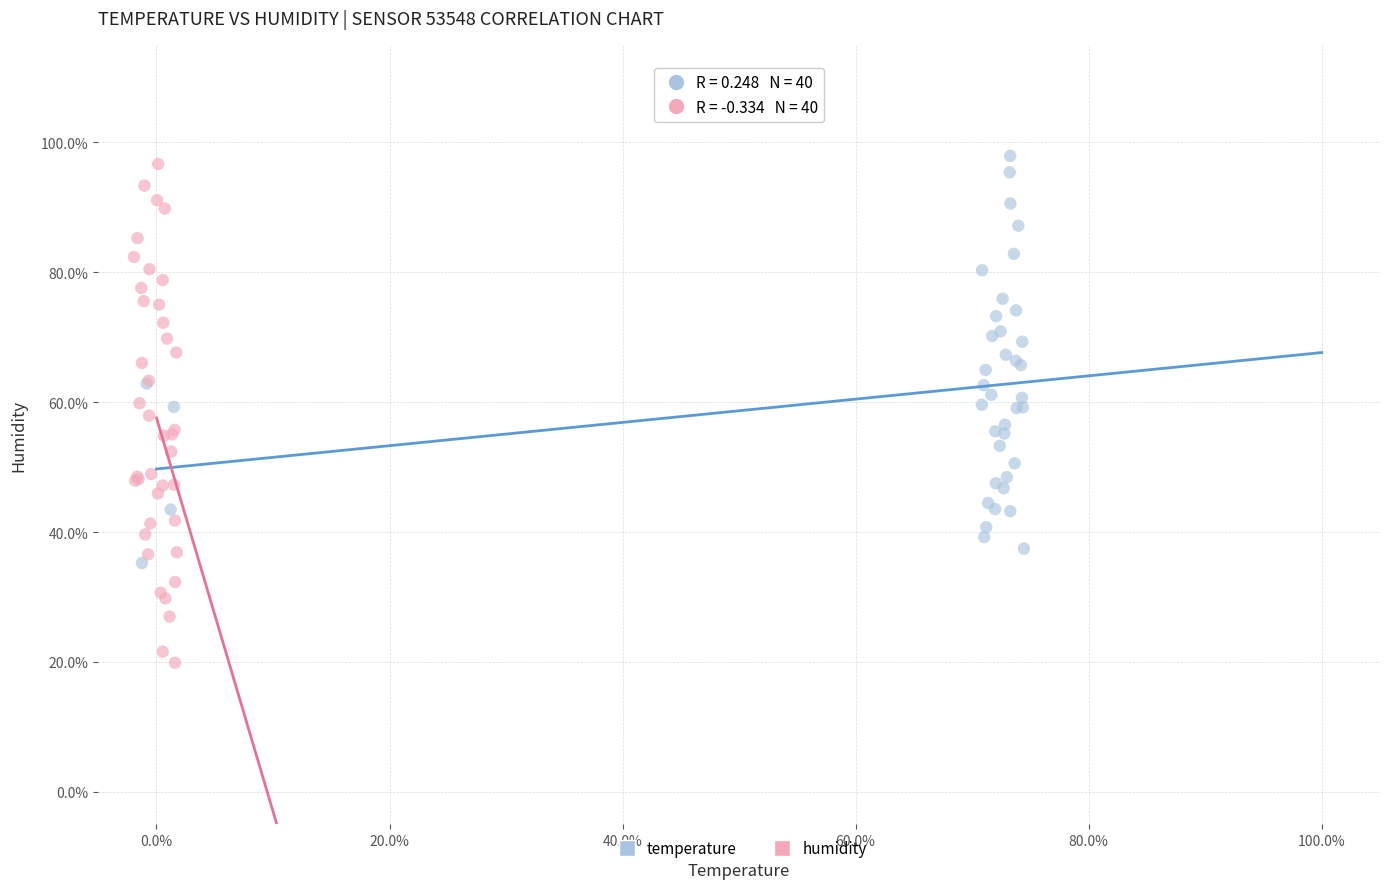

Which series has the widest spread of Y values?

humidity